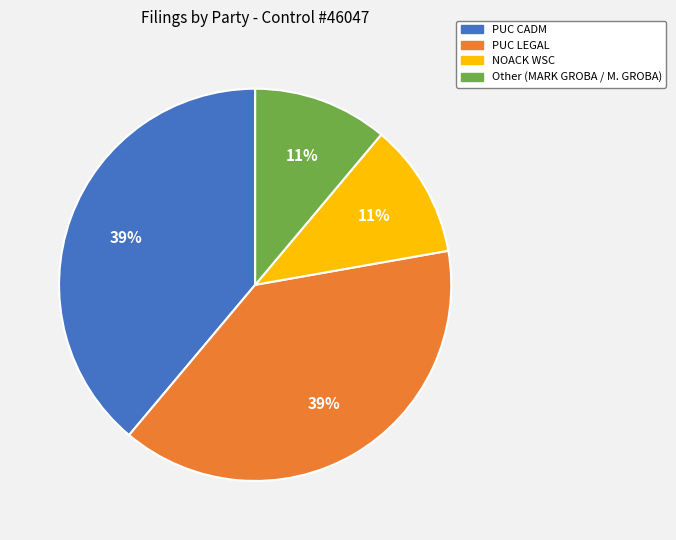

Is there a majority slice in this chart?

No